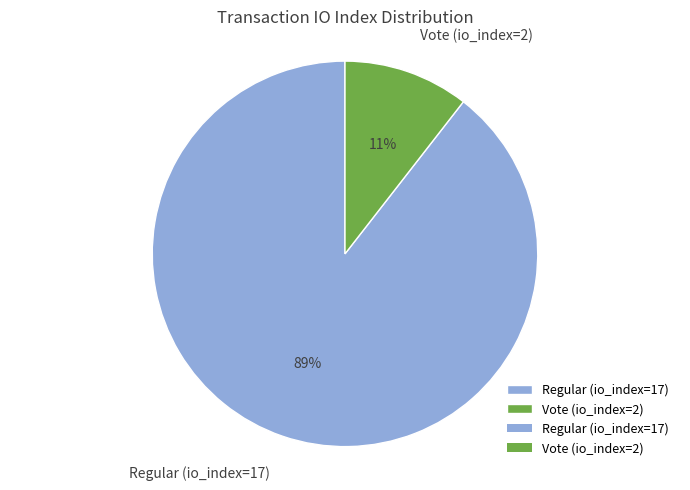

What percentage is the Vote (io_index=2) slice, to the nearest percent?

11%